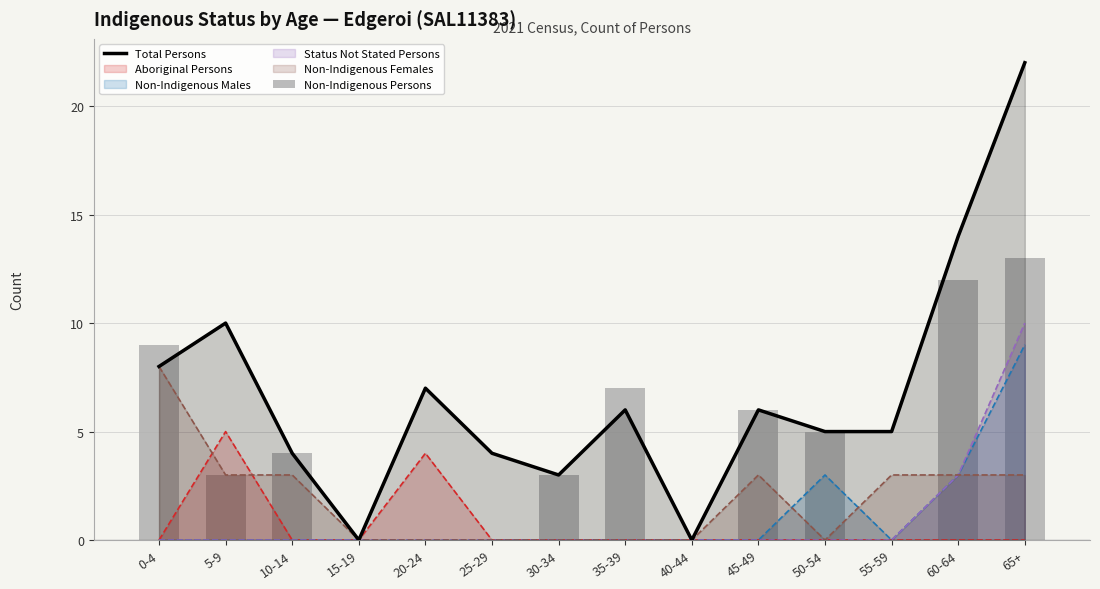

What is the difference between the highest and lowest values at 20-24?

7